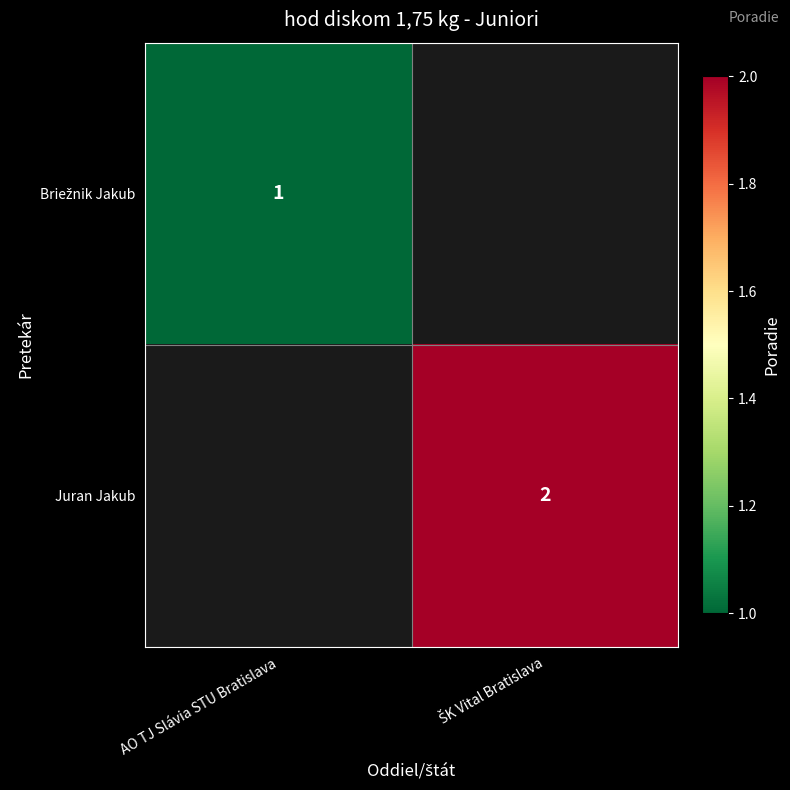

True or false: Briežnik Jakub has a value of 1.0 at AO TJ Slávia STU Bratislava.

True